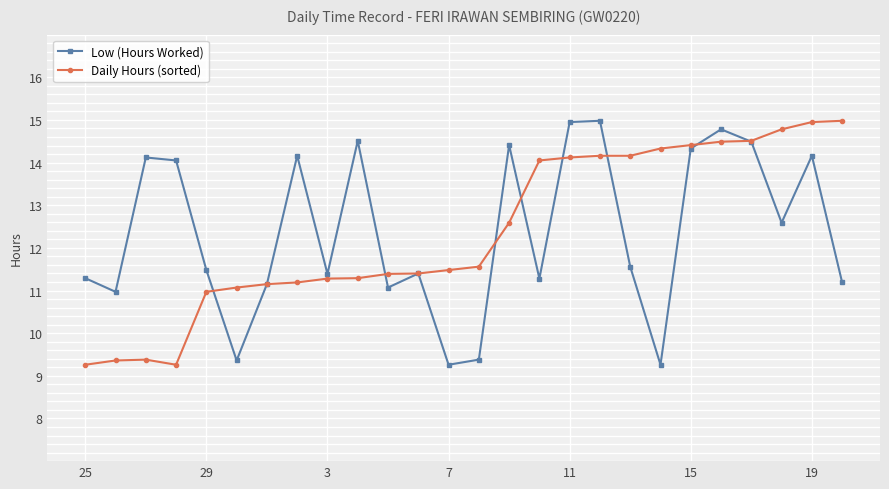

How many lines are shown in the chart?

2